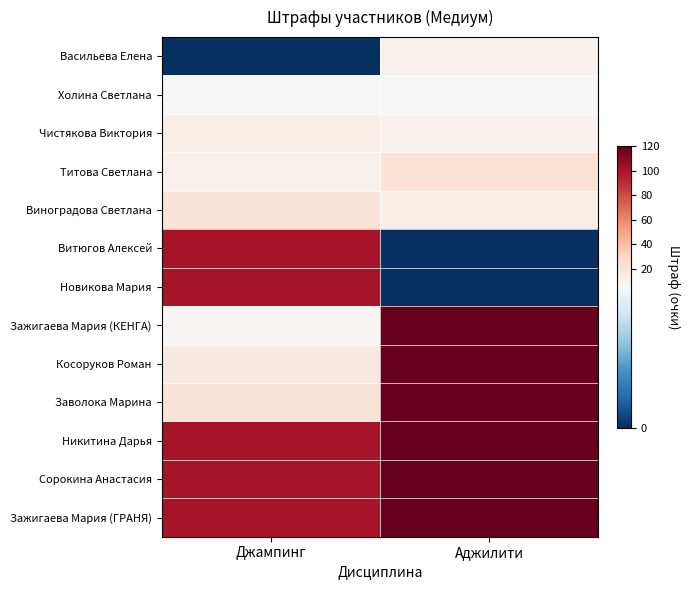

At how many categories does at least one series exceed 80?

2